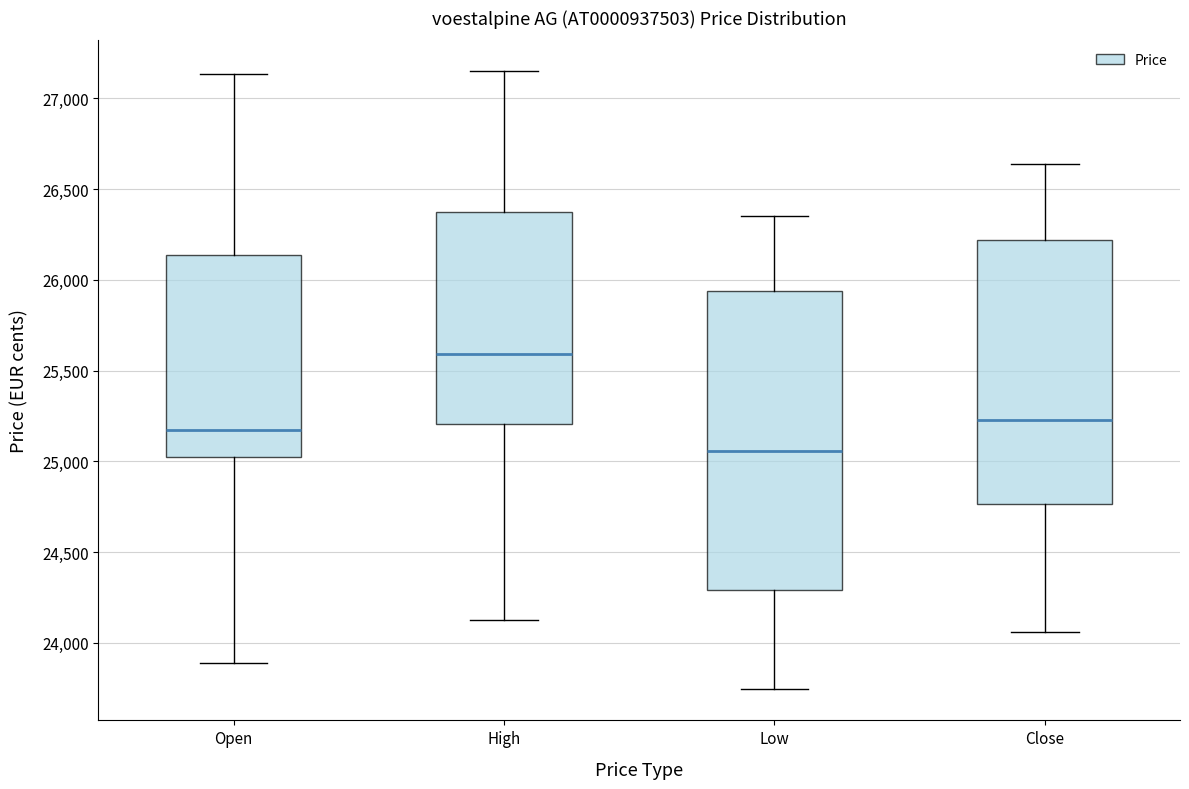

Reading left to right, transcribe this box plot: for each box, give where its median line is, the range the box spans, and where its two whiskers end, as read against the y-axis. The values are not printed on the chart, so give them approximately, as read against the axis.

Open: median 25150, box 25000 to 26150, whiskers 23900 to 27150
High: median 25600, box 25200 to 26400, whiskers 24150 to 27150
Low: median 25050, box 24300 to 25950, whiskers 23750 to 26350
Close: median 25250, box 24750 to 26200, whiskers 24050 to 26650